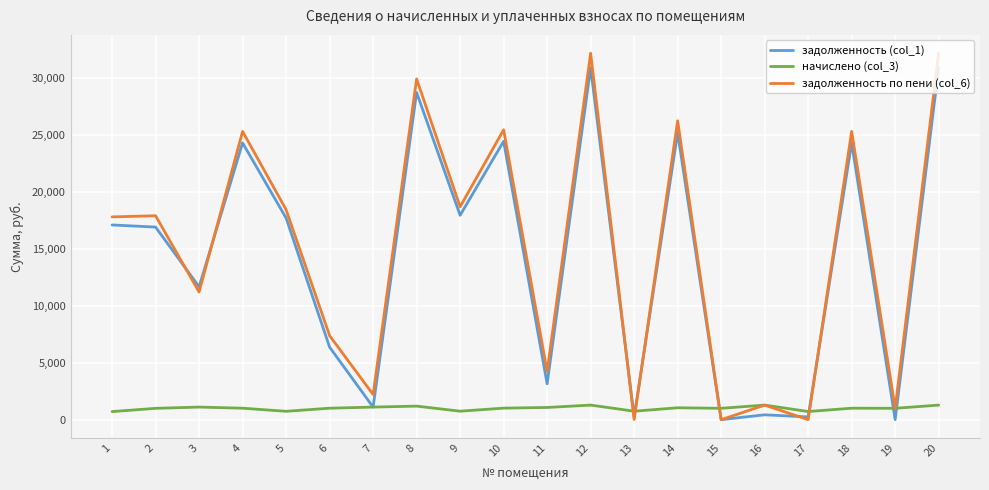

How many lines are shown in the chart?

3